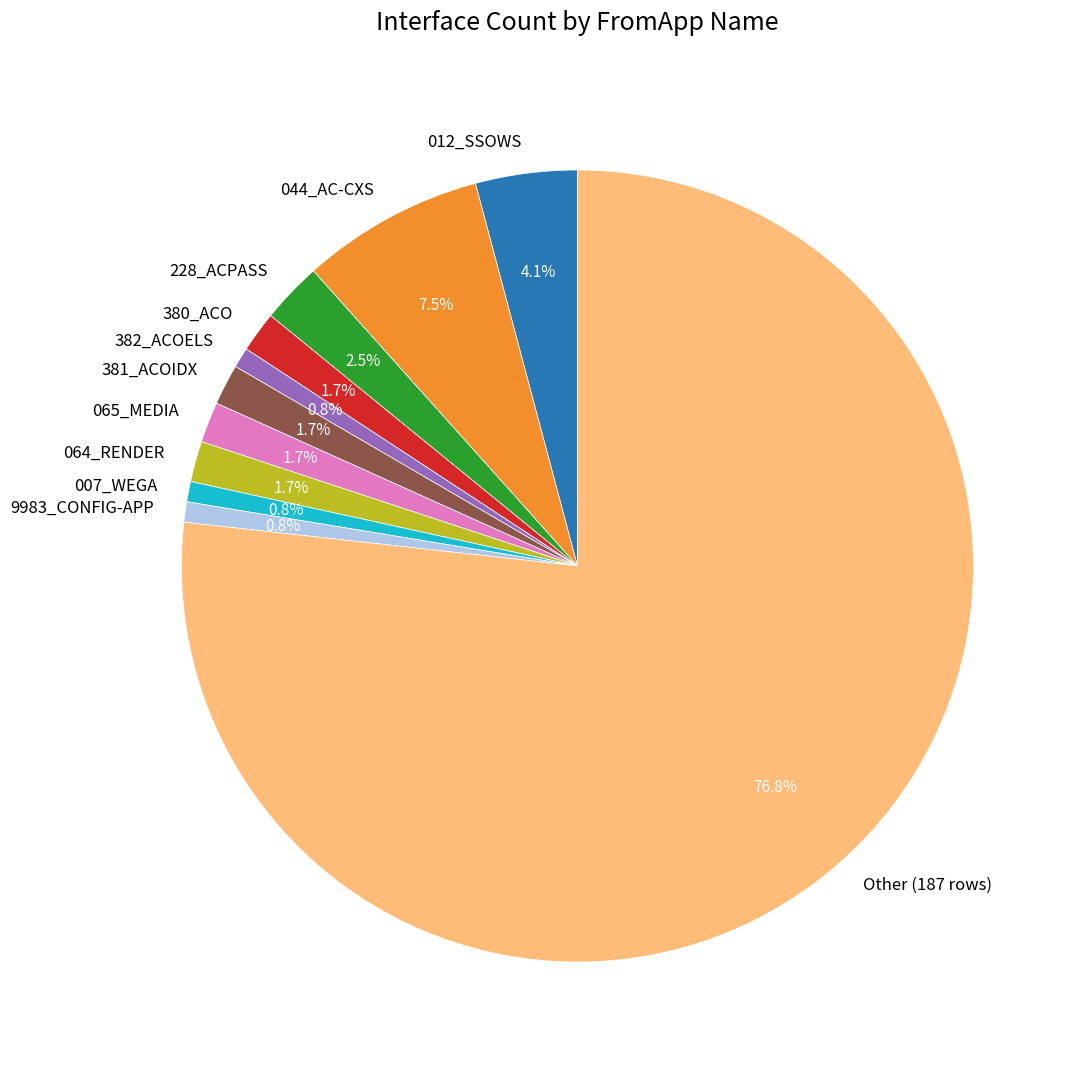

To the nearest percent, what is the combined percentage of 012_SSOWS and 9983_CONFIG-APP?

5%